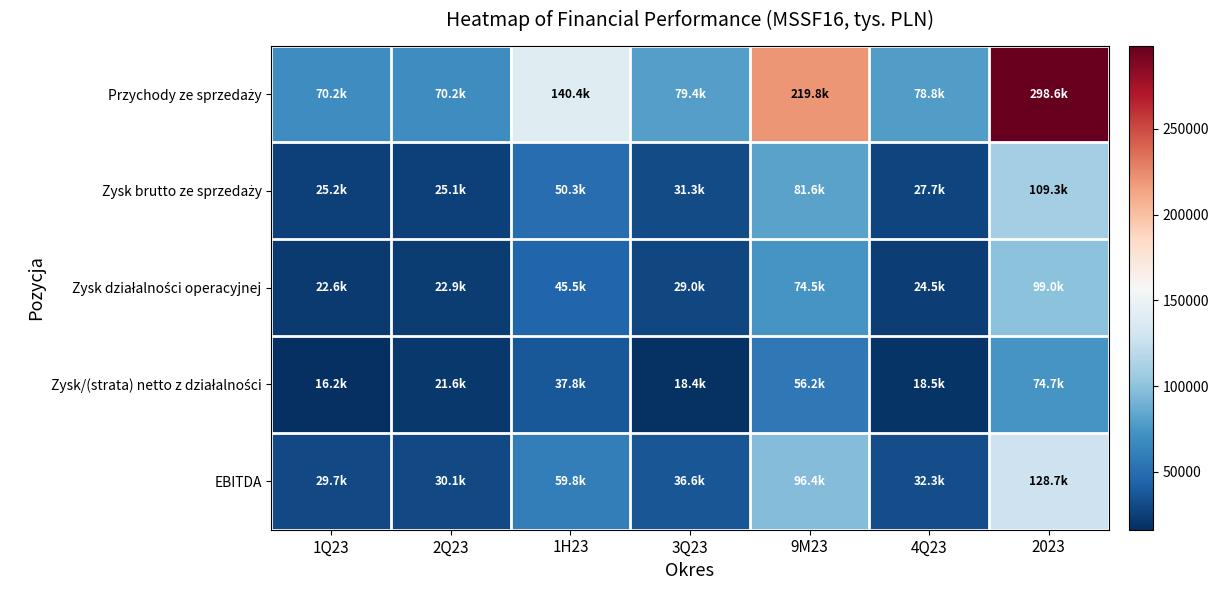

Between 1H23 and 9M23, which is larger?

9M23